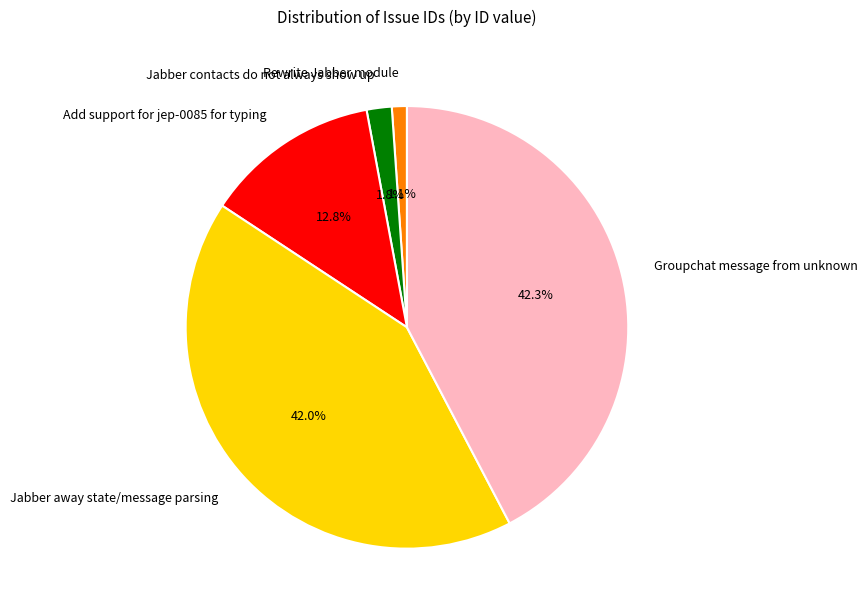

Combined, what portion of the pie is Groupchat message from unknown and Jabber contacts do not always show up?

44.1%